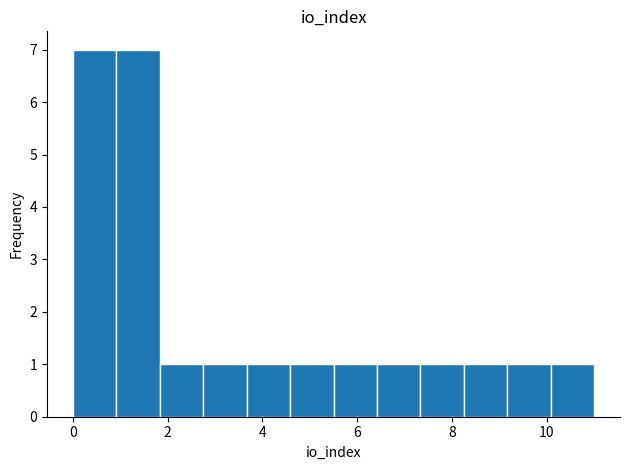

Reading left to right, list every bar in this chart as the range it spans on the x-axis followed by its height. Neither the bar edges nor the heights are printed on the chart, so give them approximately, as read against the axes.

0.0 to 1.0: 7
1.0 to 1.8: 7
1.8 to 2.8: 1
2.8 to 3.6: 1
3.6 to 4.6: 1
4.6 to 5.6: 1
5.6 to 6.4: 1
6.4 to 7.4: 1
7.4 to 8.2: 1
8.2 to 9.2: 1
9.2 to 10.0: 1
10.0 to 11.0: 1